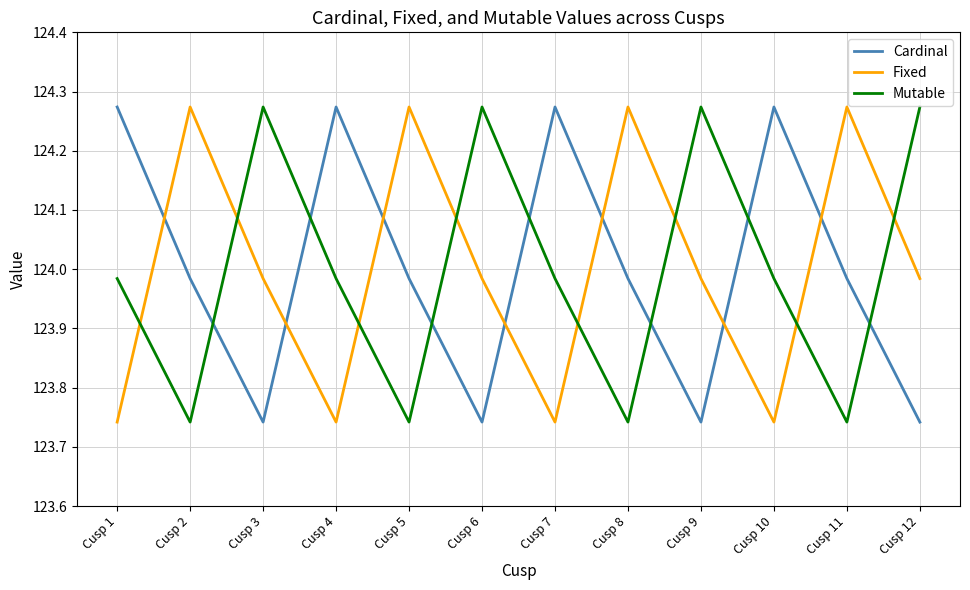

What is the spread (max minus min) of values at Cusp 5?

0.5